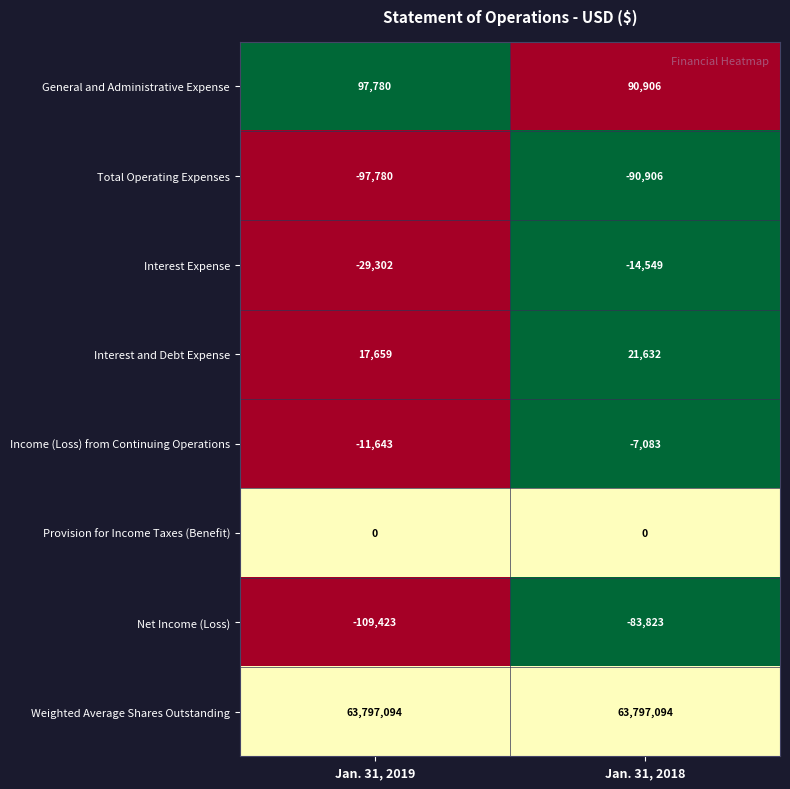

What is the difference between the Interest and Debt Expense values at Jan. 31, 2018 and Jan. 31, 2019?

3973